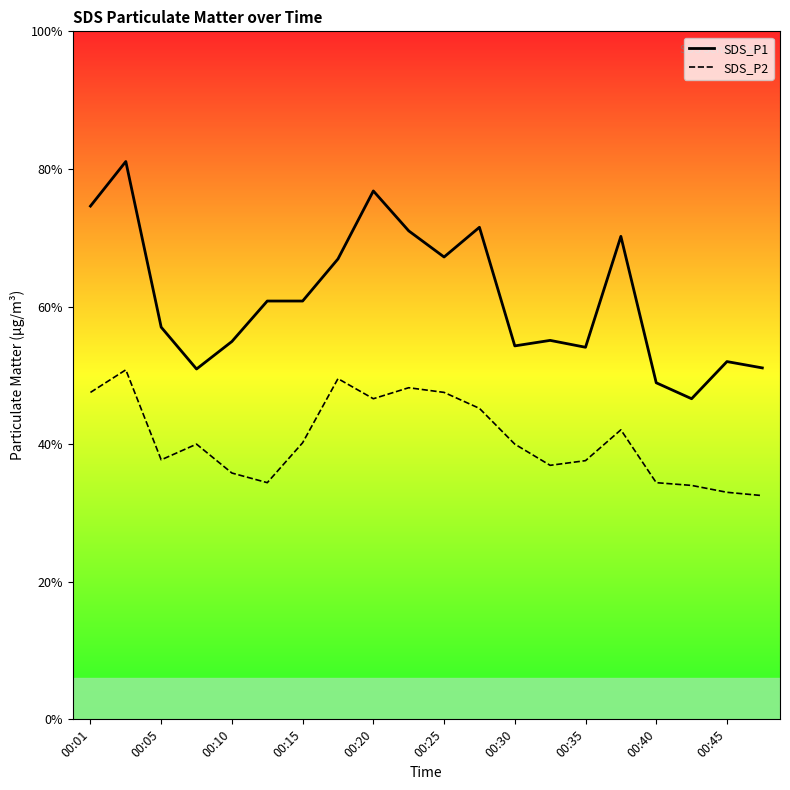

Does the chart display data point markers on the line(s)?

No